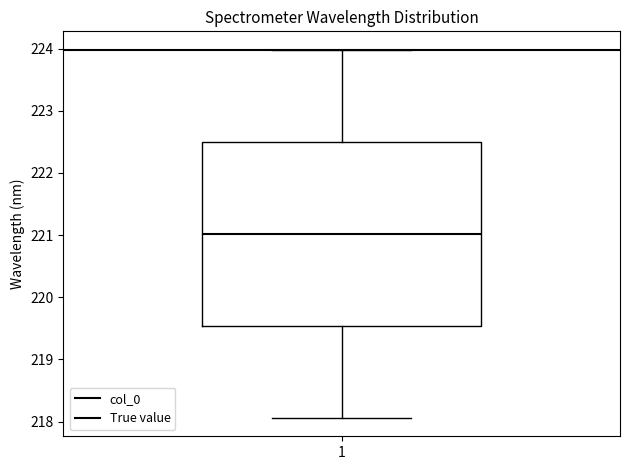

Read this box plot against the y-axis: the position of the median line, the range covered by the box, and the ends of both whiskers. The values are not printed on the chart, so give them approximately, as read against the axis.

median 221.0, box 219.5 to 222.5, whiskers 218.1 to 224.0